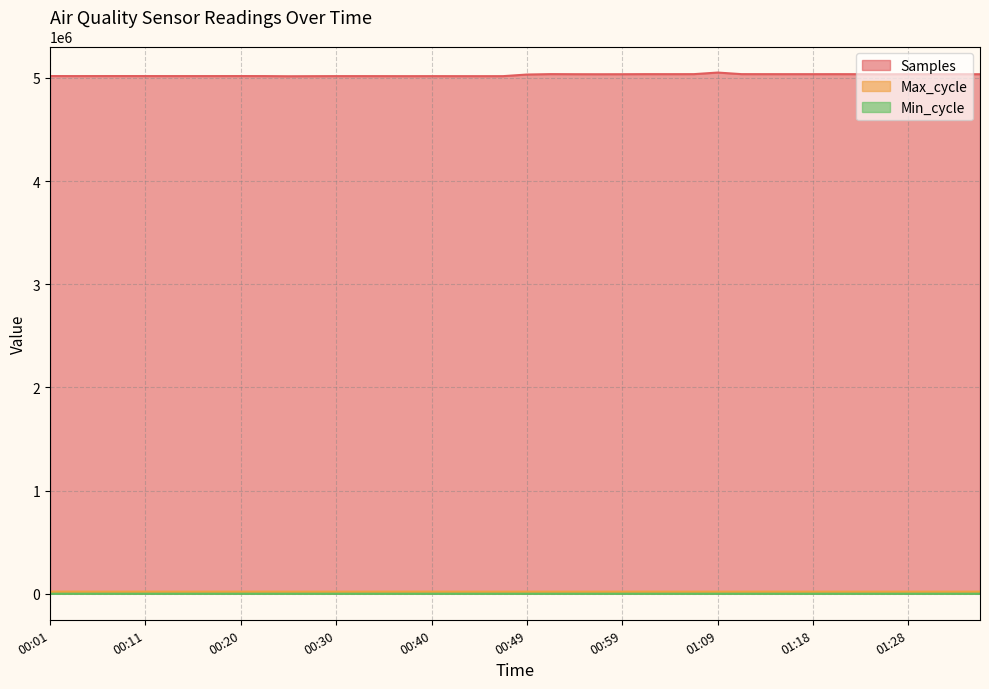

What is the maximum value for Max_cycle?

20368